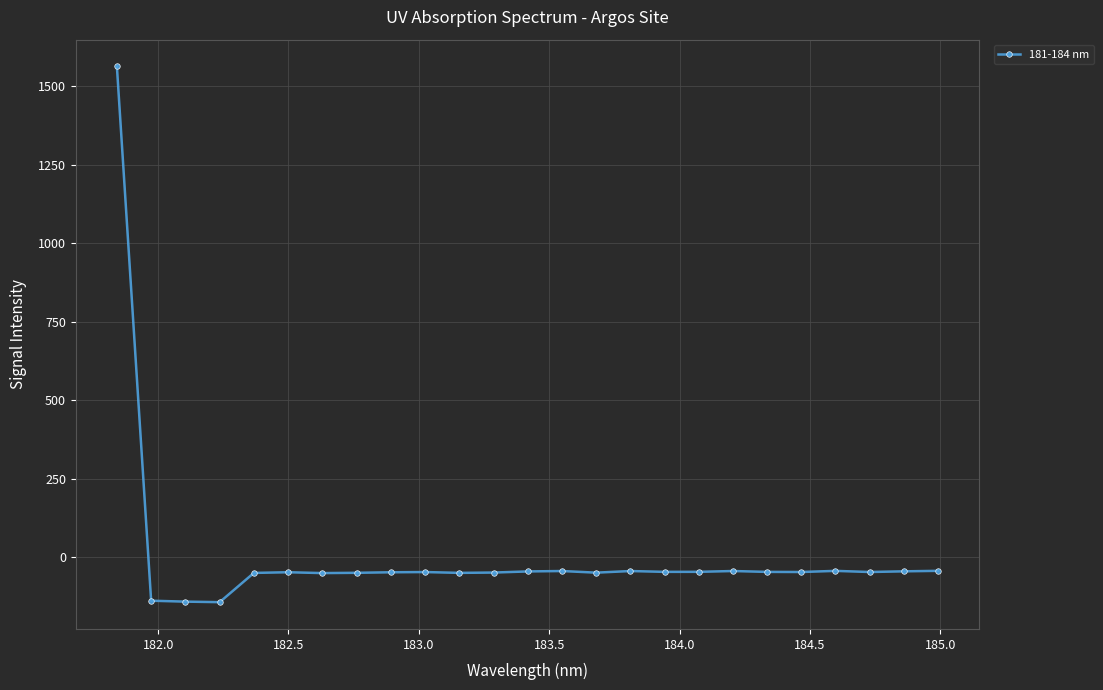

True or false: there are more than 2 points higher than both neighbors.

True